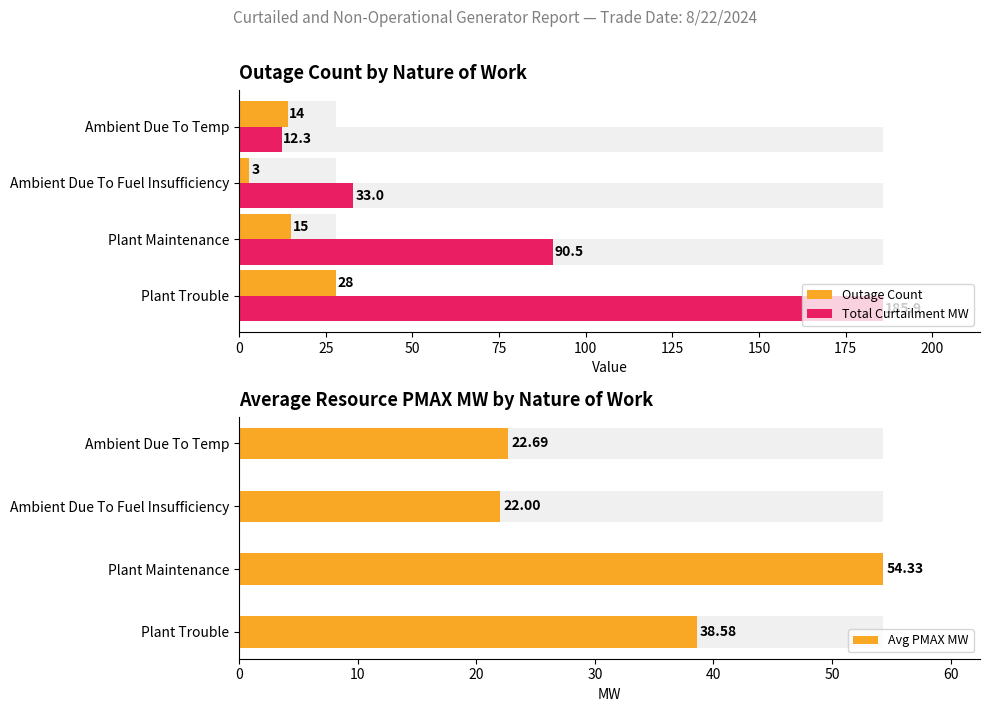

What is the value of the Avg PMAX MW bar at the 3rd from the left?

22.0